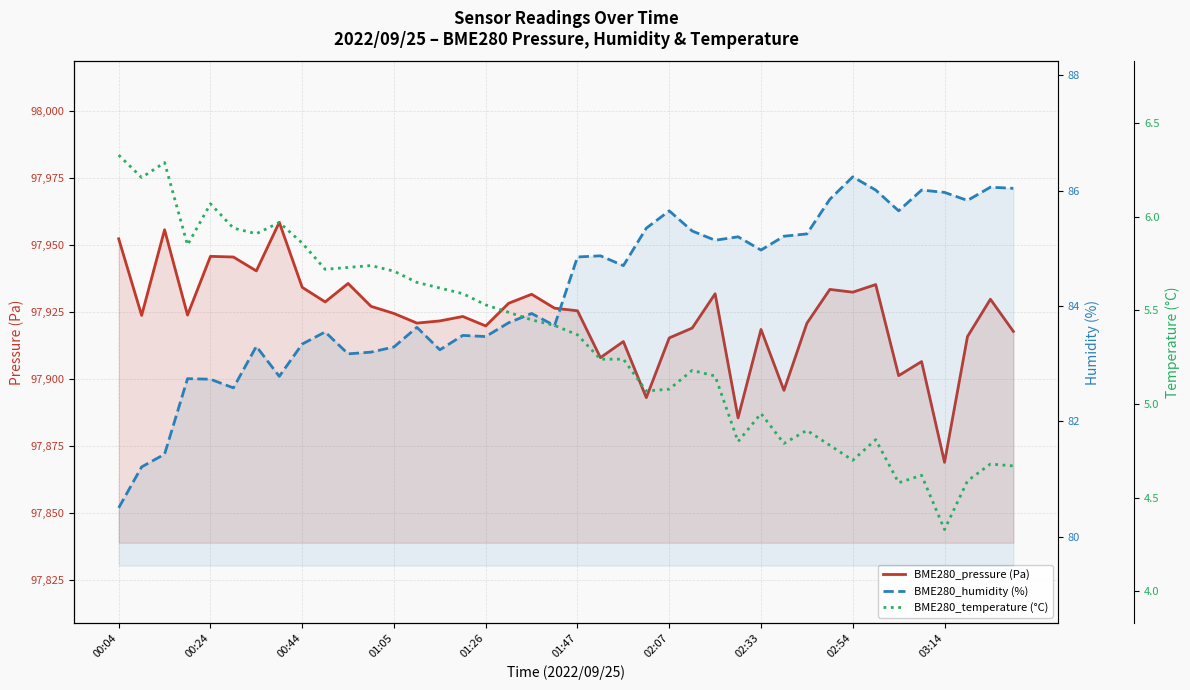

What is the average value of the BME280_pressure (Pa) series?

97923.5